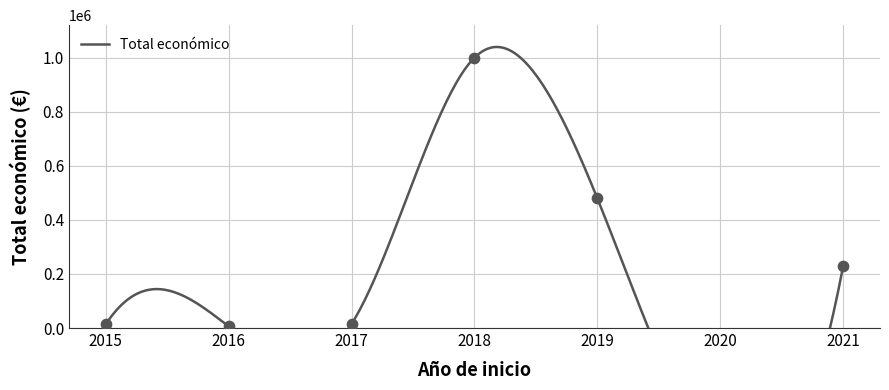

What is the change in value from 2021 to 2018?

+771973